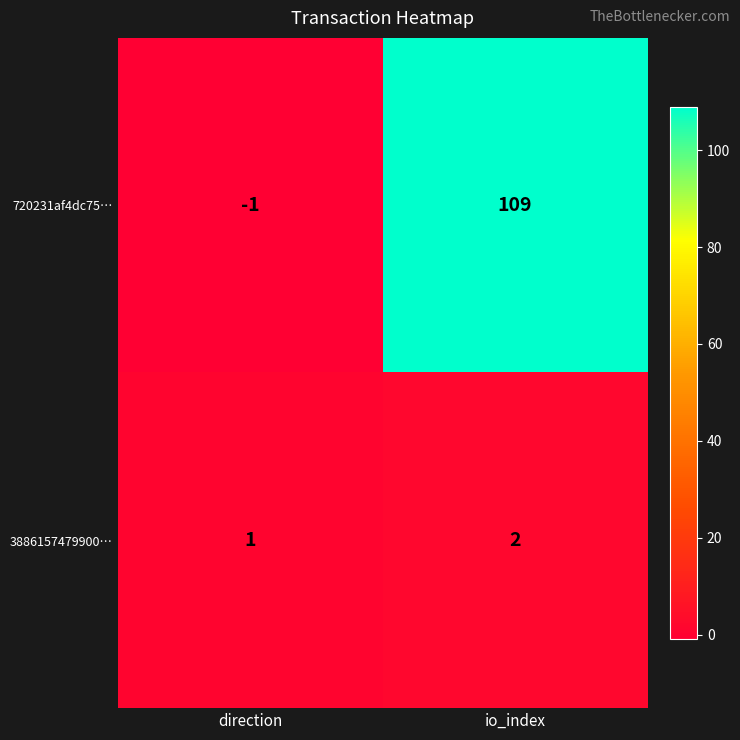

The value of 3886157479900… at io_index is 2. True or false?

True